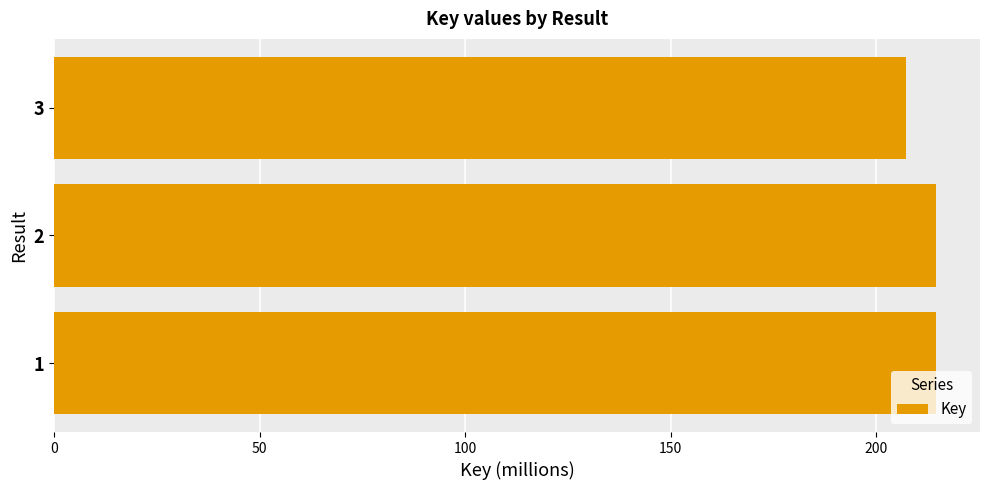

The value at 3 is 207.3. True or false?

True